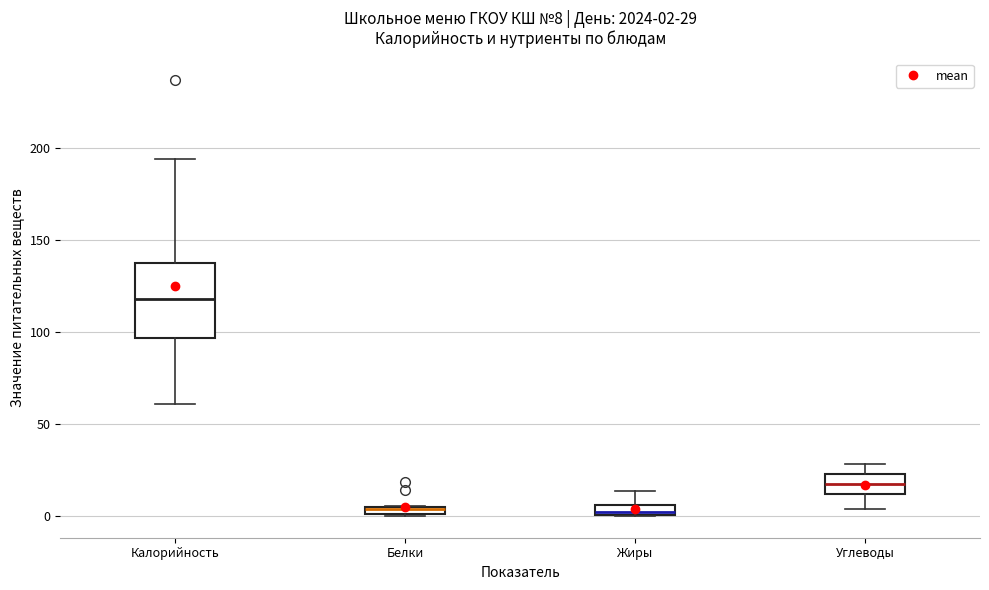

Which box is the tallest, from its lower edge to its upper edge?

Калорийность